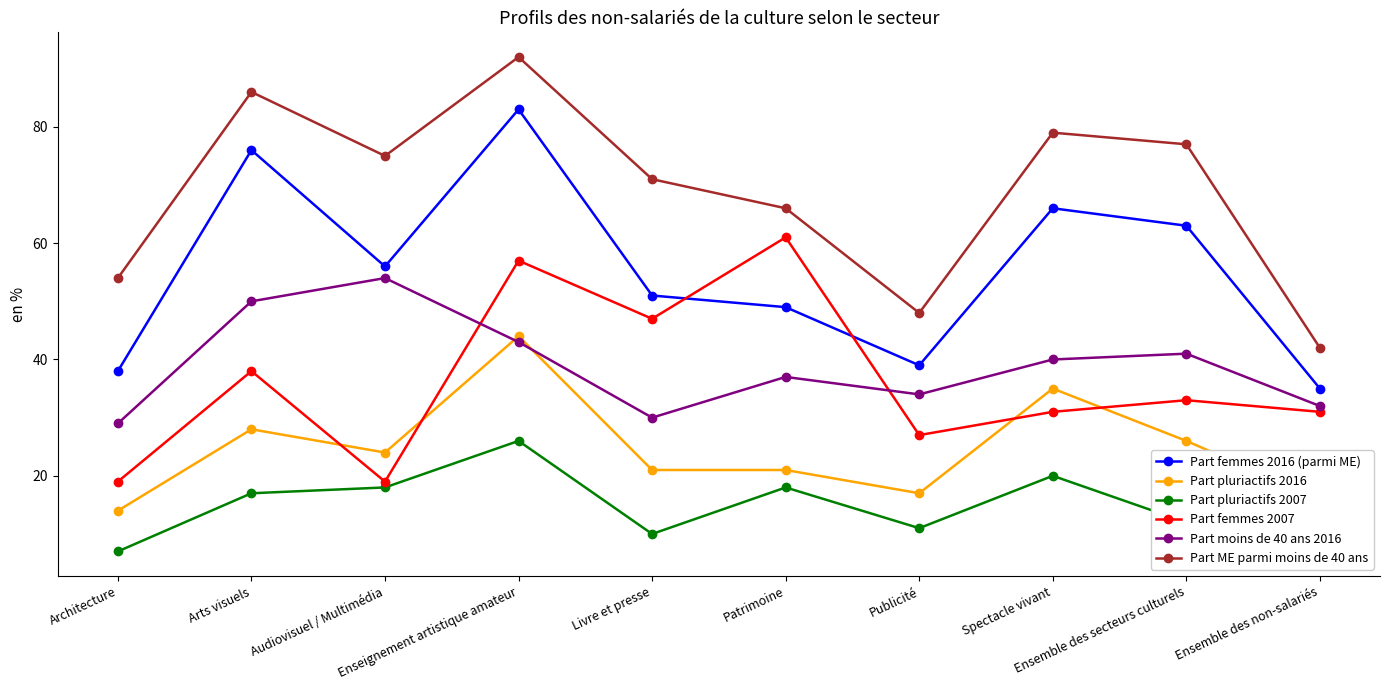

The value of Part pluriactifs 2016 at Architecture is 24. True or false?

False